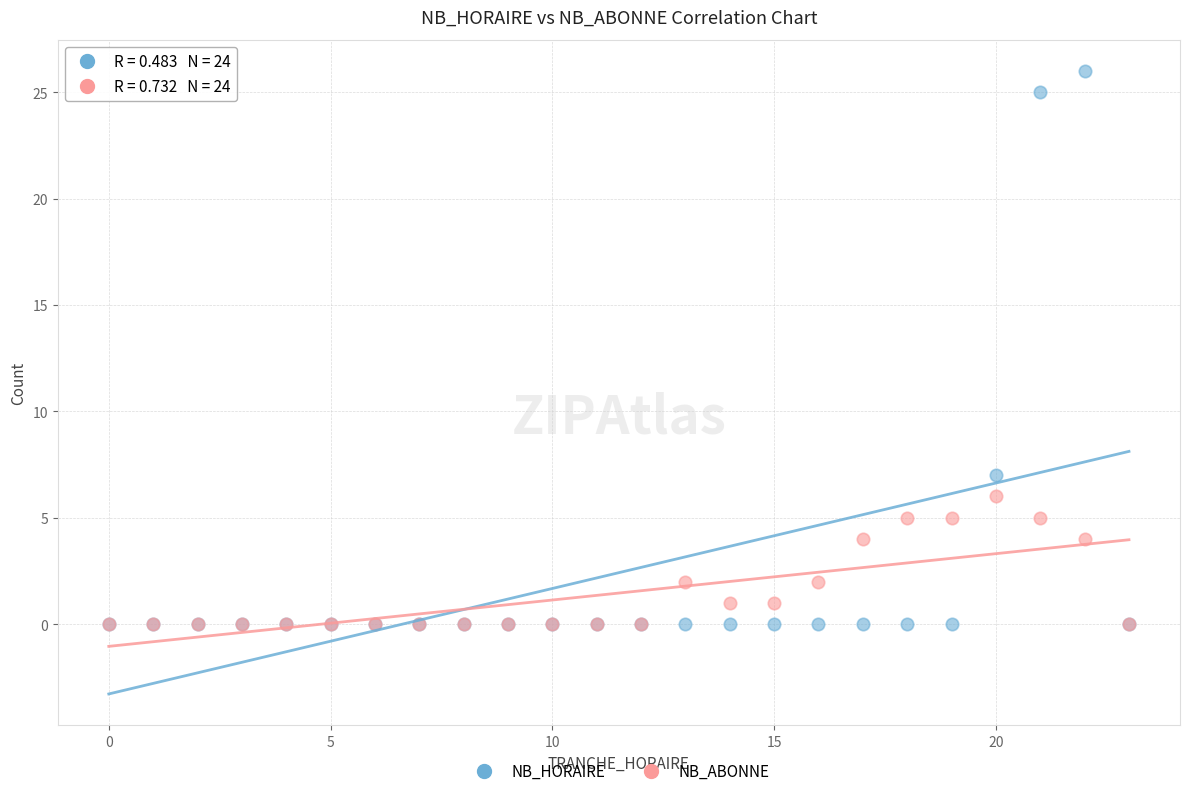

In the NB_HORAIRE series, what Y value is closest to 13?

7